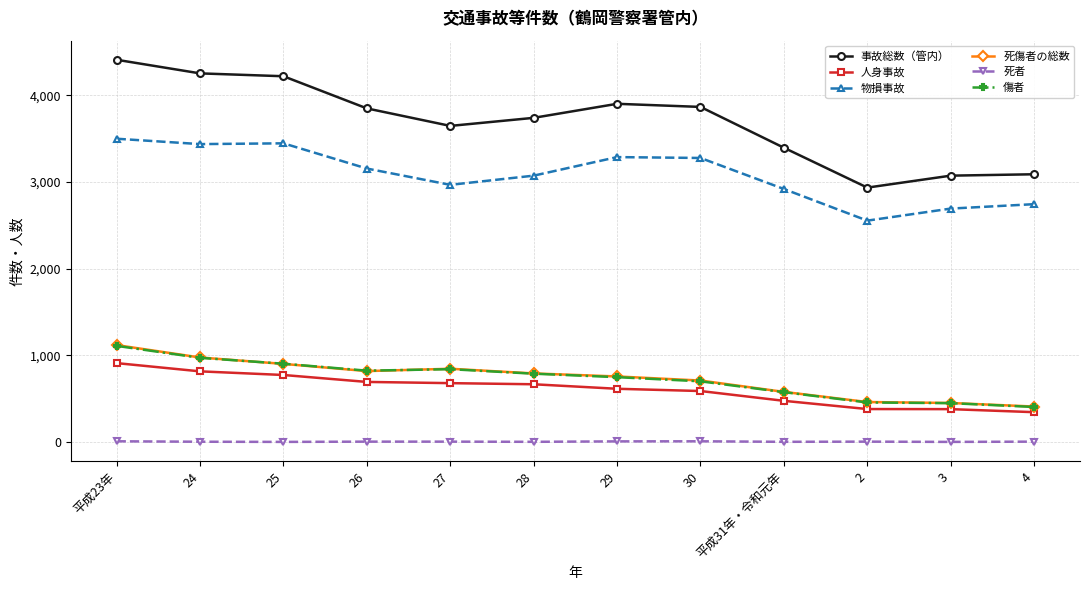

How many values in the 傷者 series are below 789?

6